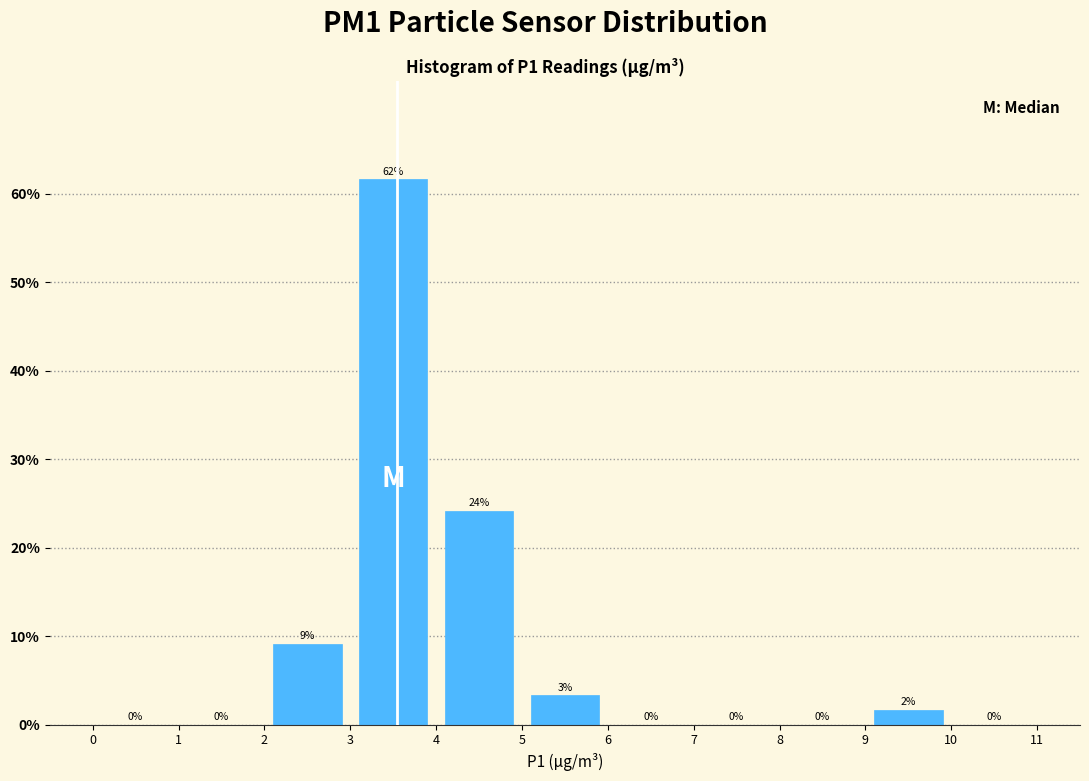

Over which range of the x-axis is the bar tallest?

3 to 4